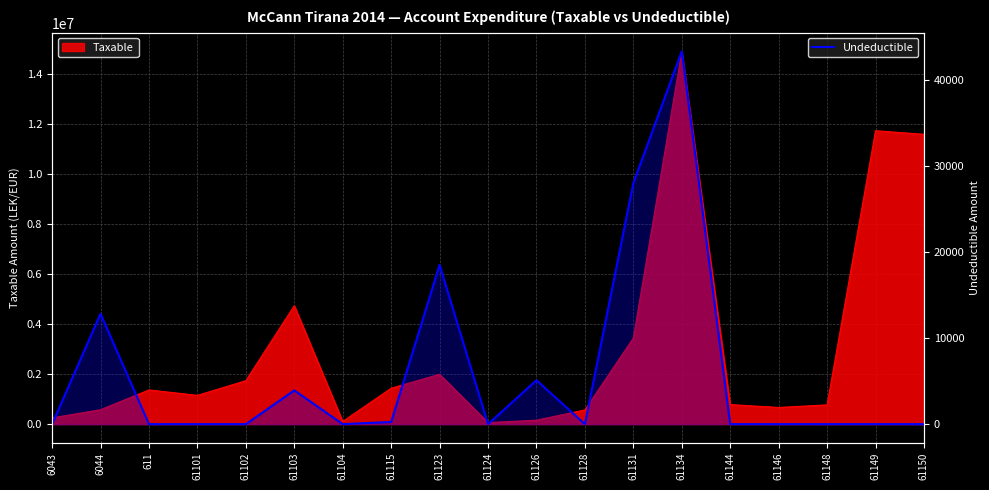

True or false: there are more than 2 points higher than both neighbors.

True